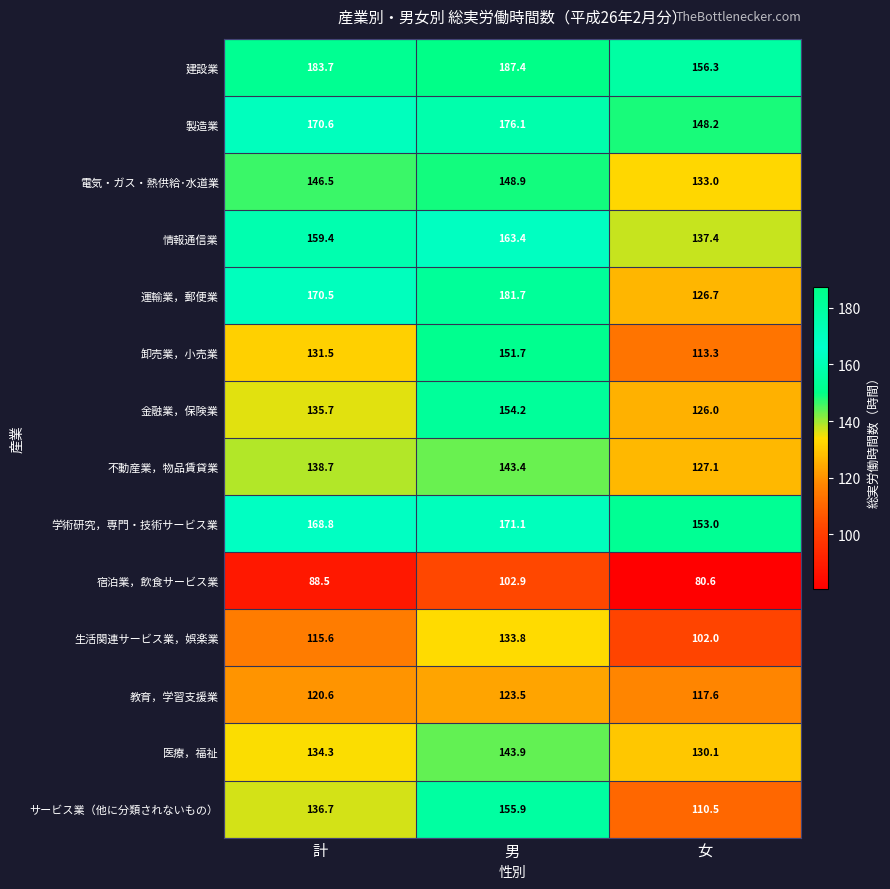

The 宿泊業，飲食サービス業 series shows 102.9 at 男. True or false?

True